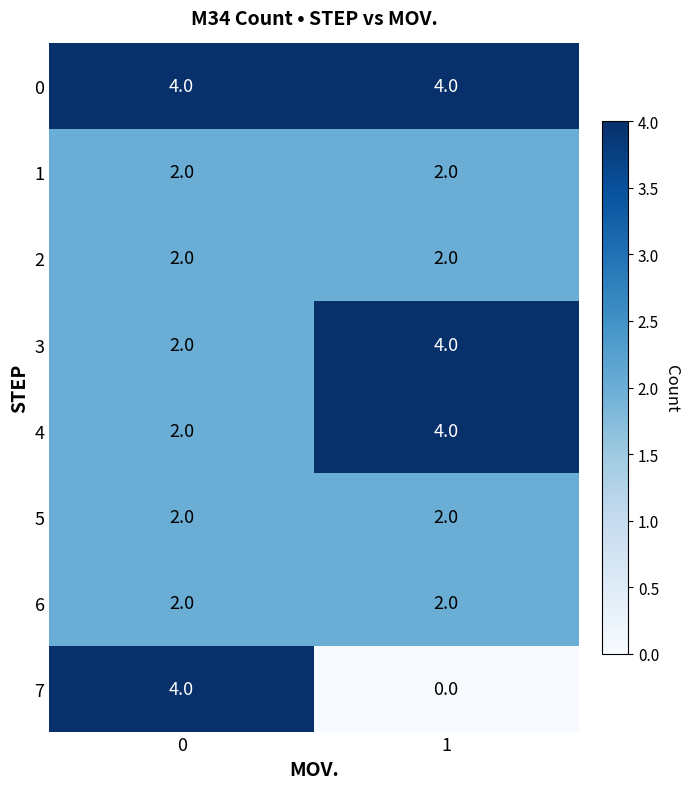

What is the difference between the highest and lowest values at 1?

4